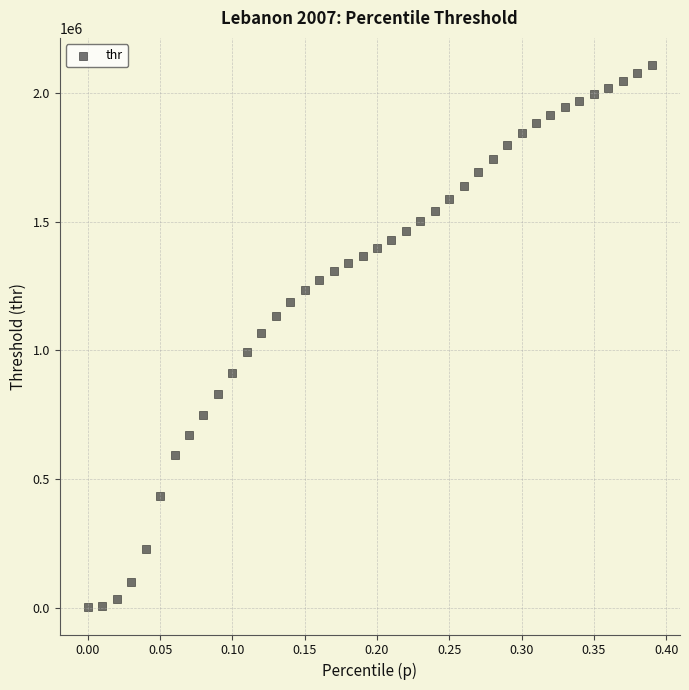

What is the range of X values (max minus min)?

0.4